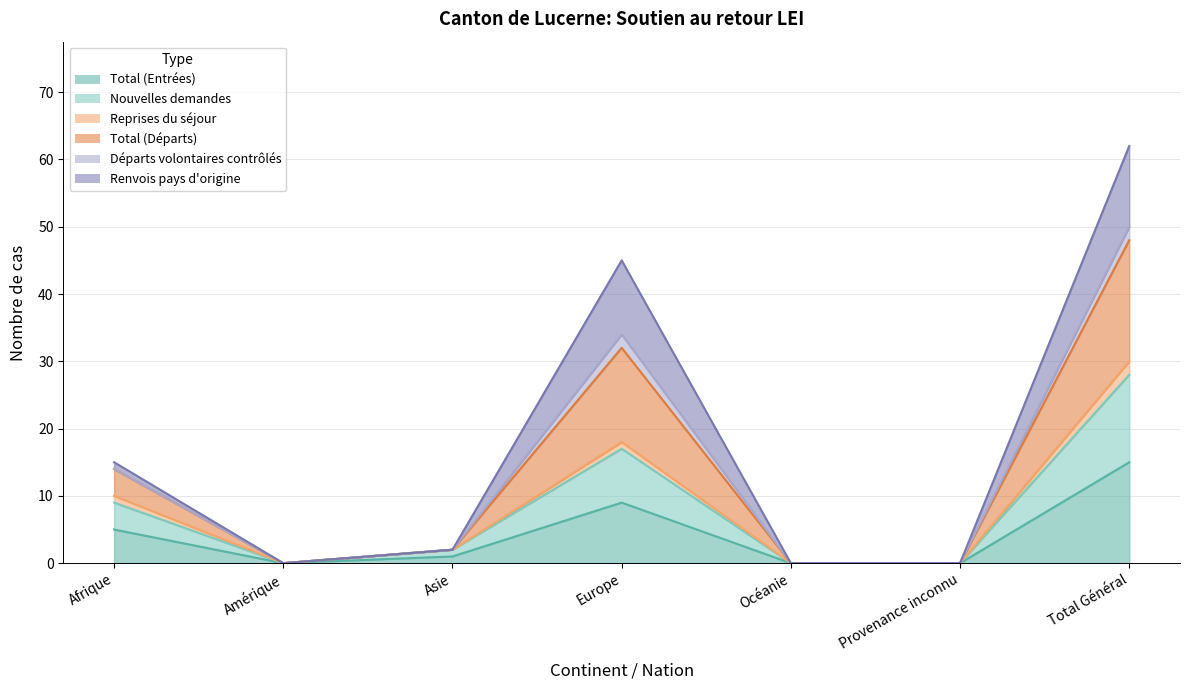

Does the chart display data point markers on the line(s)?

No